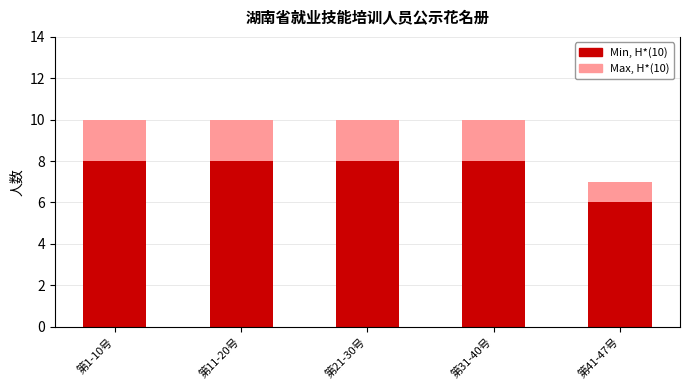

The Max, H*(10) series shows 17 at 第21-30号. True or false?

False